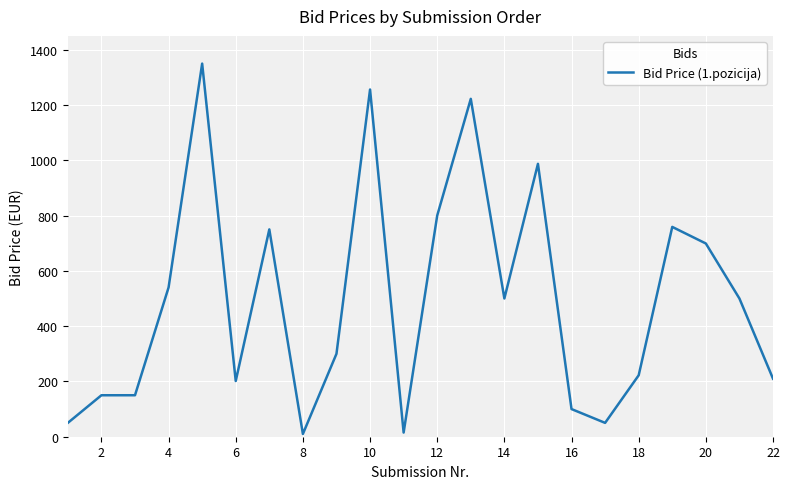

How many values are below 500?

11